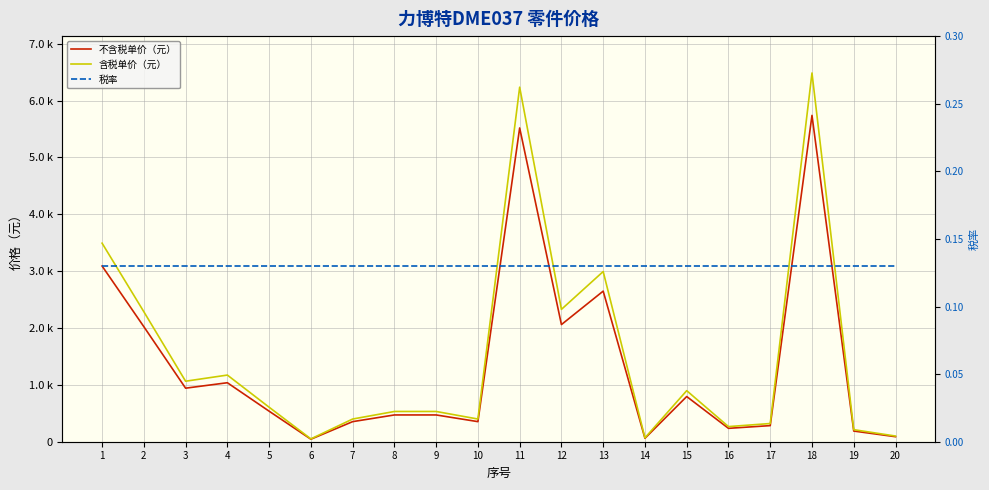

Does the chart display data point markers on the line(s)?

No